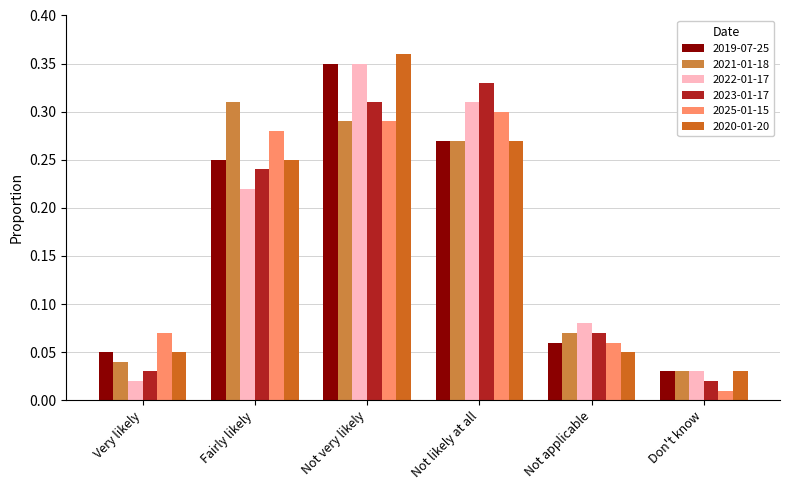

The value of 2021-01-18 at Not likely at all is 0.3. True or false?

True